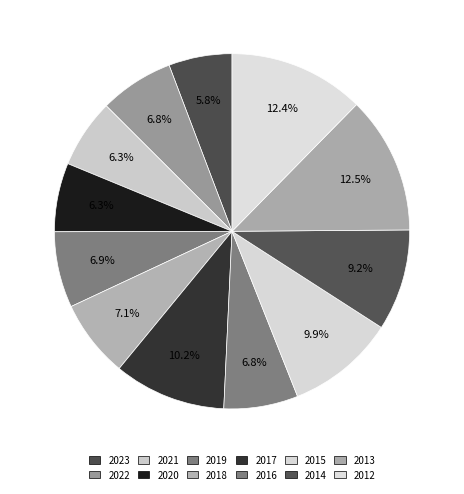

How many segments does this pie chart have?

12